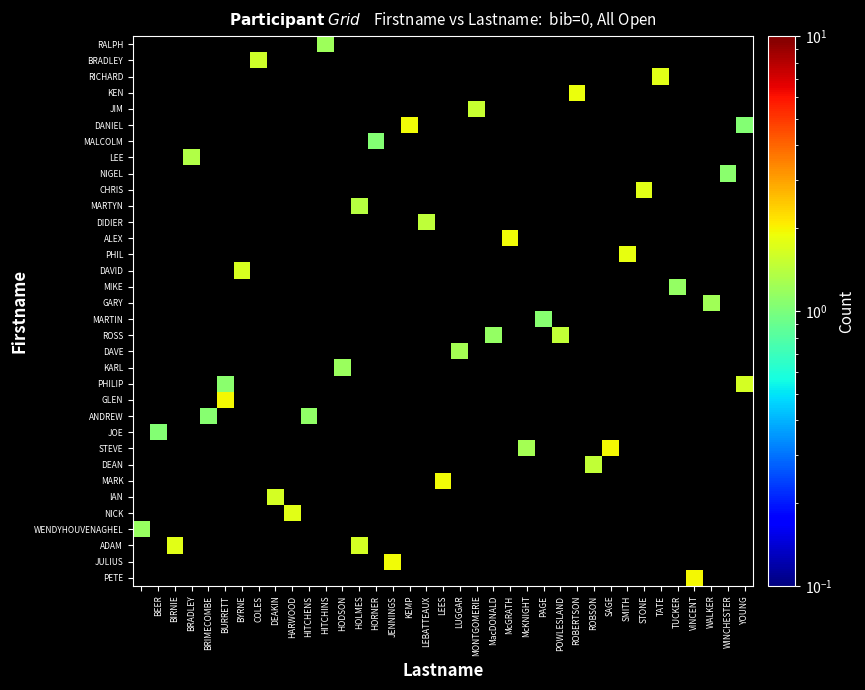

At how many categories does at least one series exceed 1?

37